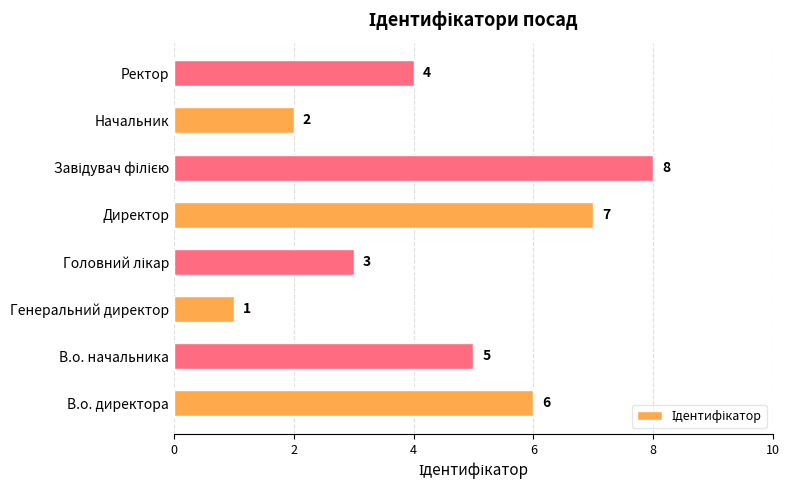

What is the minimum value shown in the chart?

1